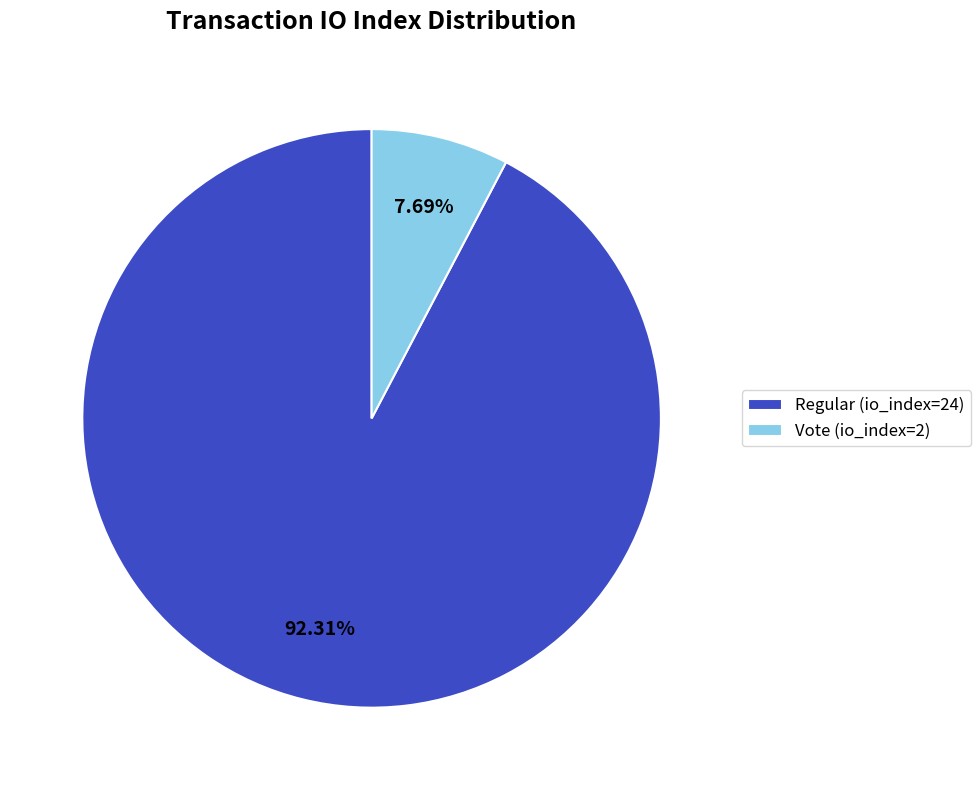

Which category has the smallest portion of the pie?

Vote (io_index=2)